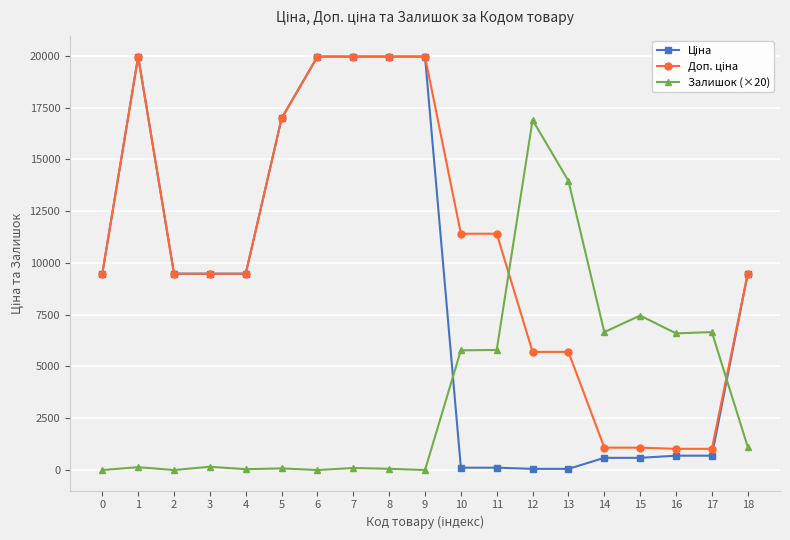

What is the maximum value shown in the chart?

19964.2